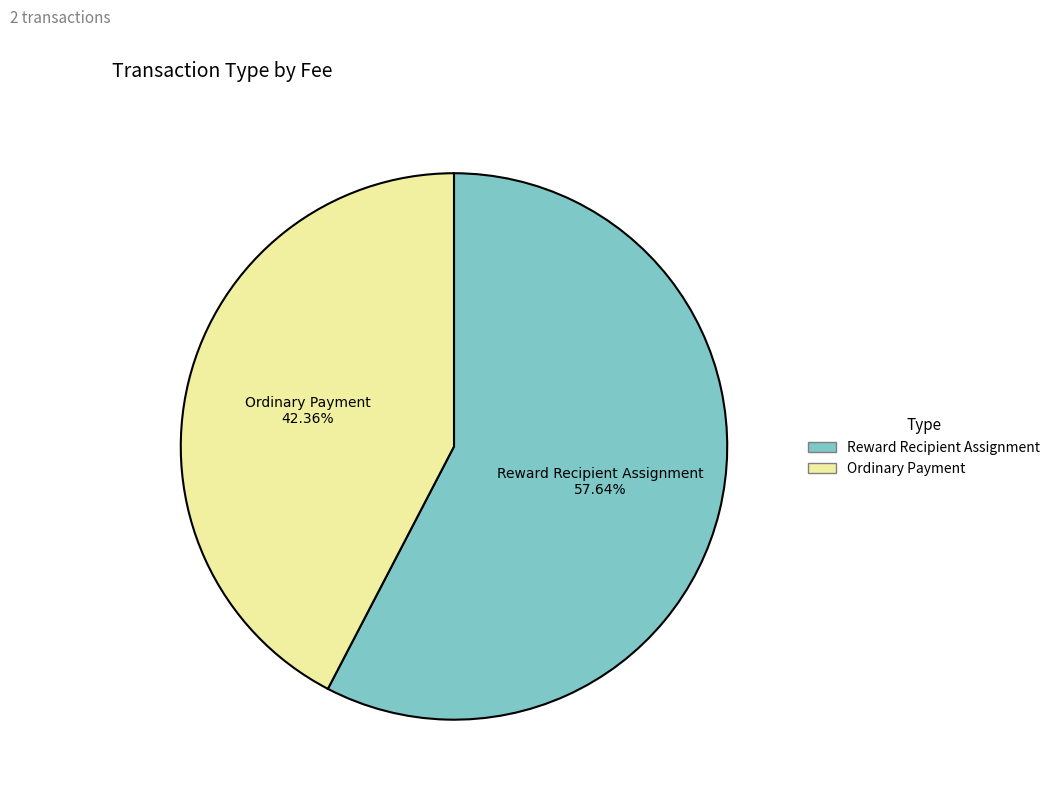

Is there a majority slice in this chart?

Yes